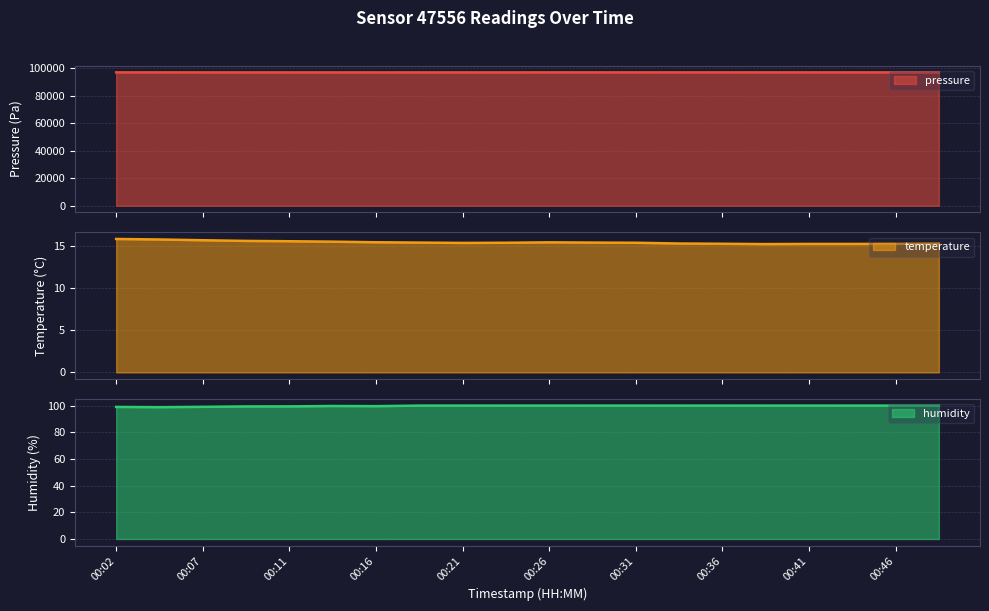

Which label corresponds to the largest value in the chart?

00:02